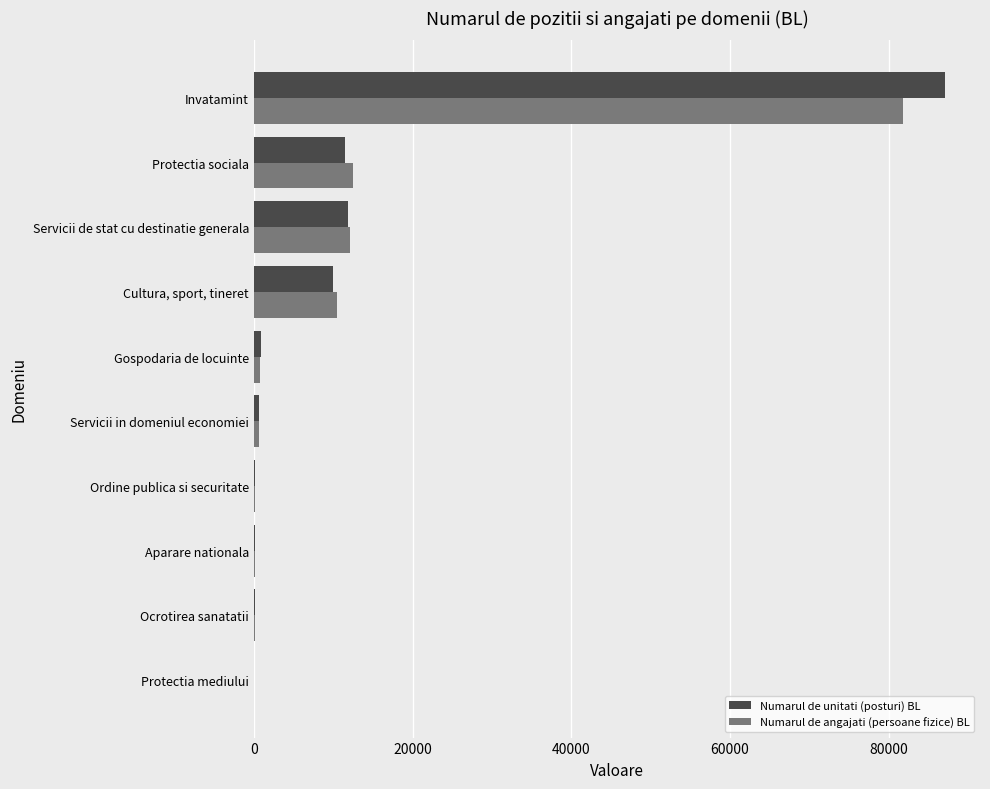

What is the sum of all Numarul de angajati (persoane fizice) BL values?

118852.0